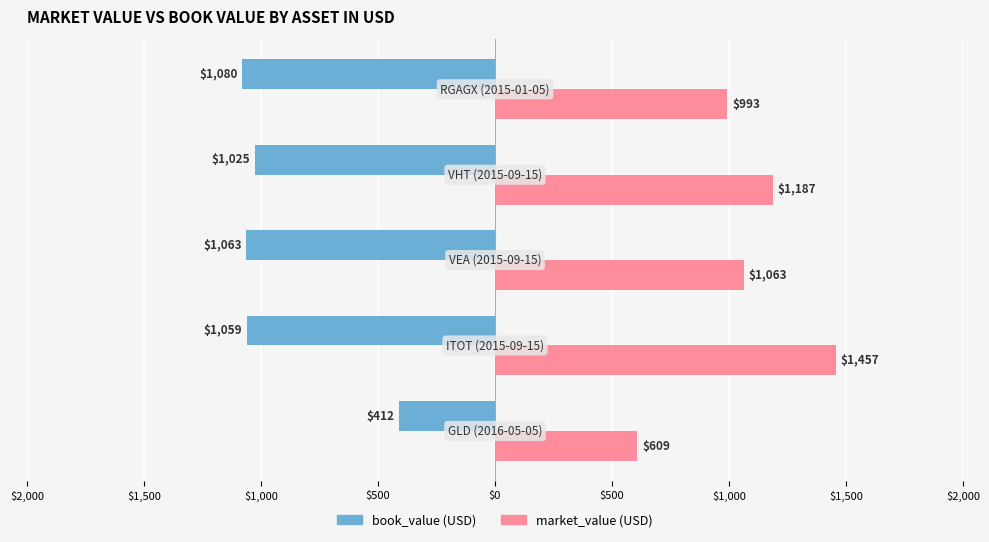

What are all the series names shown in the legend?

book_value (USD), market_value (USD)